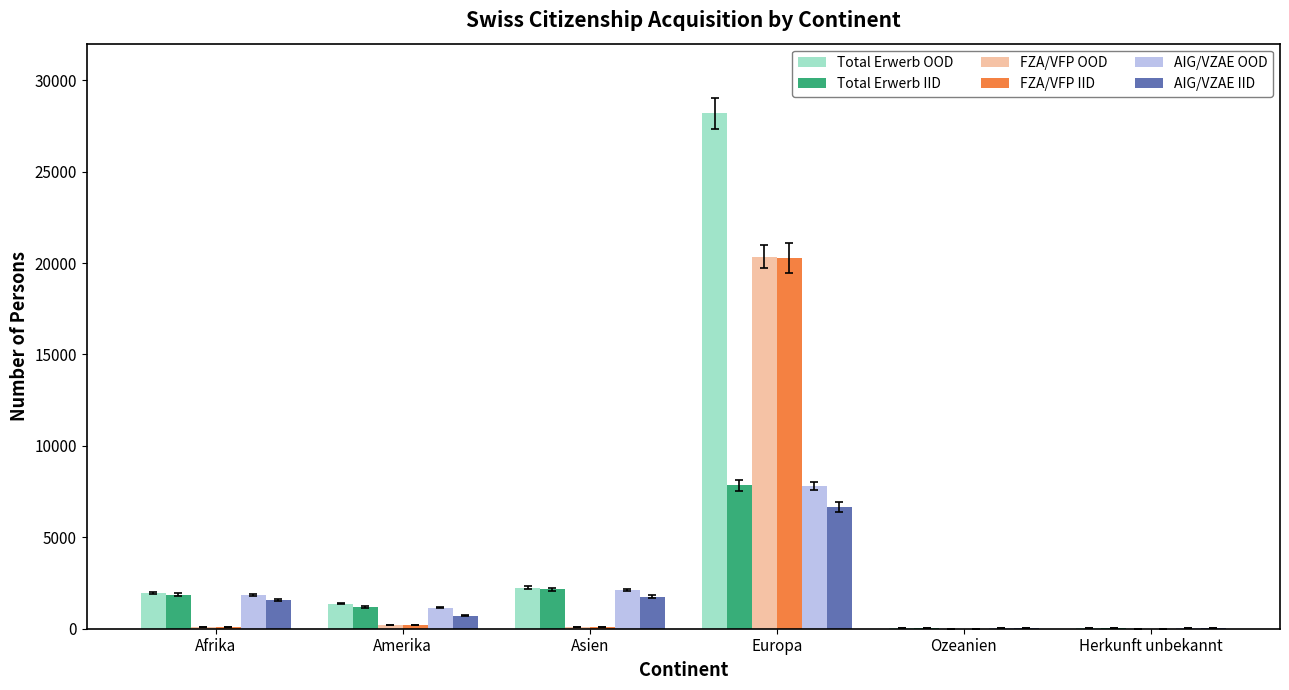

Which series has the widest spread of values?

Total Erwerb OOD